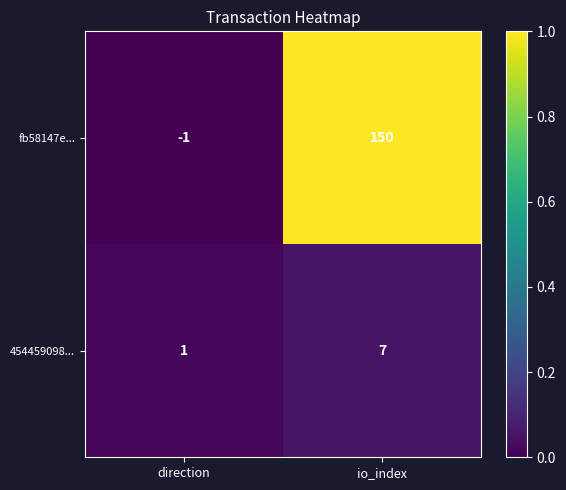

What is the maximum value shown in the chart?

150